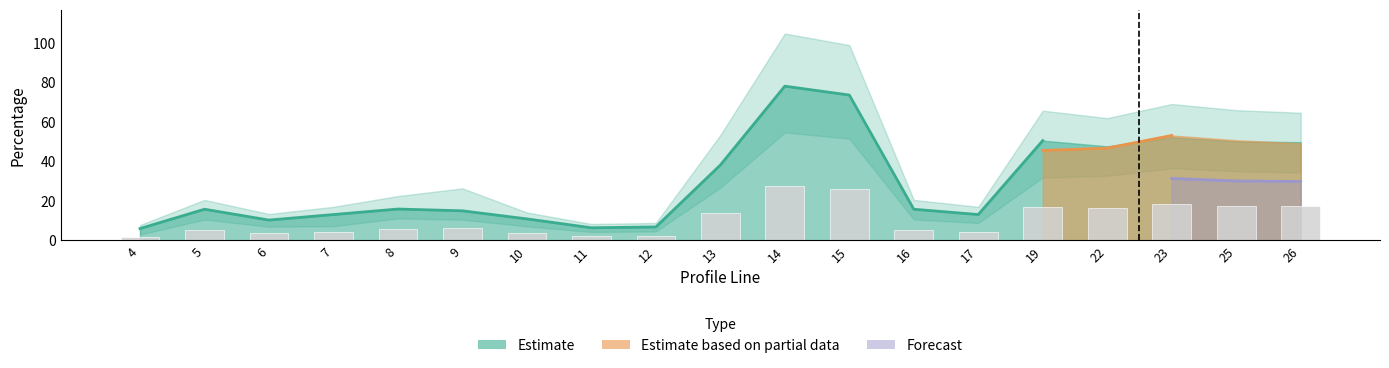

Are the bars grouped side by side (vs. stacked)?

No